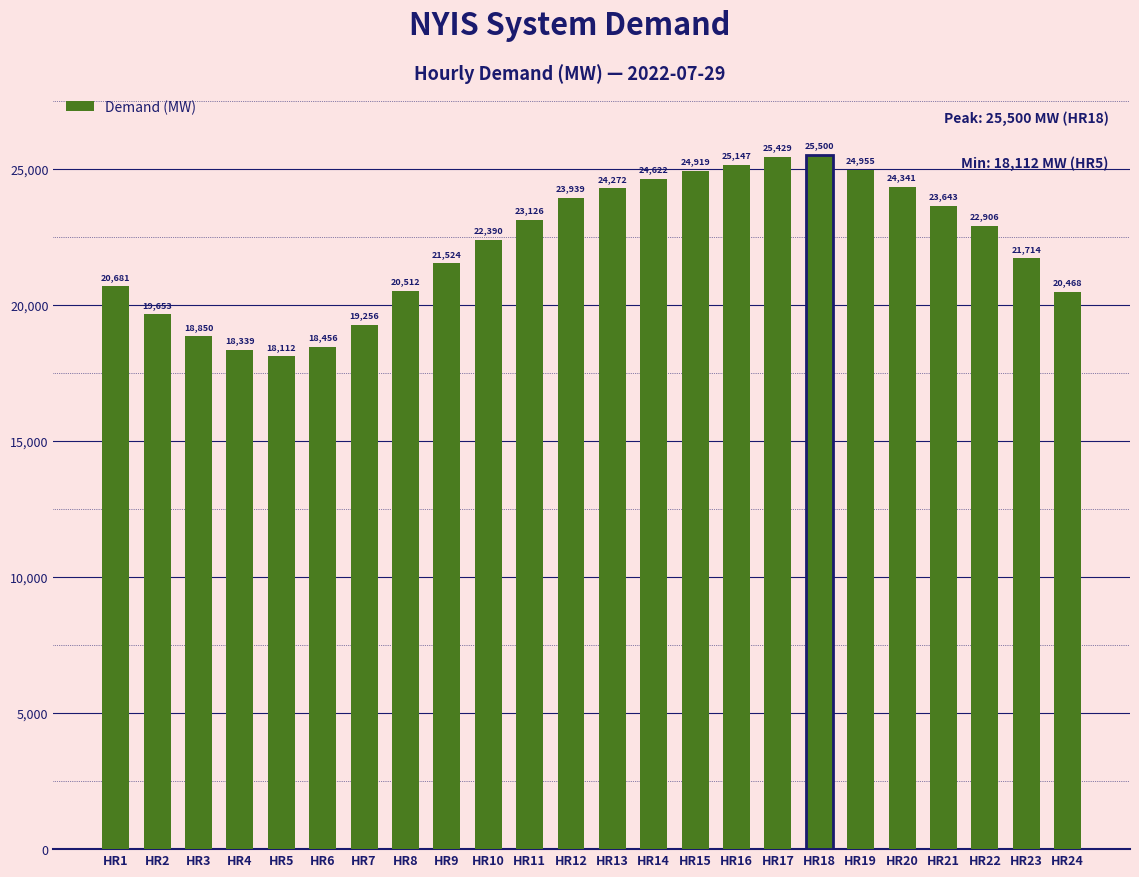

What is the difference between the values at HR1 and HR16?

4466